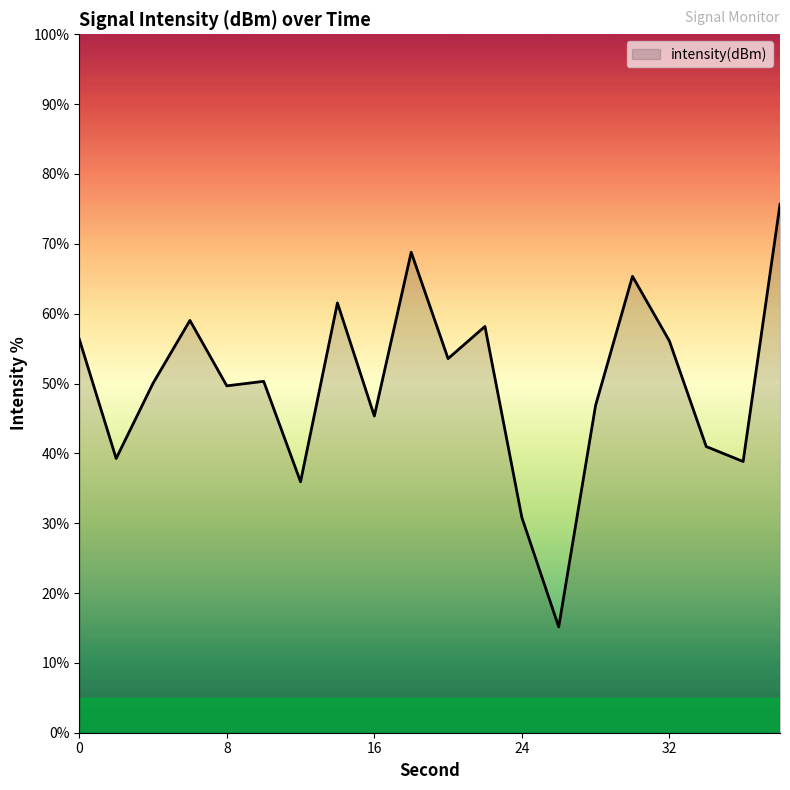

What is the sum of all values?

997.8